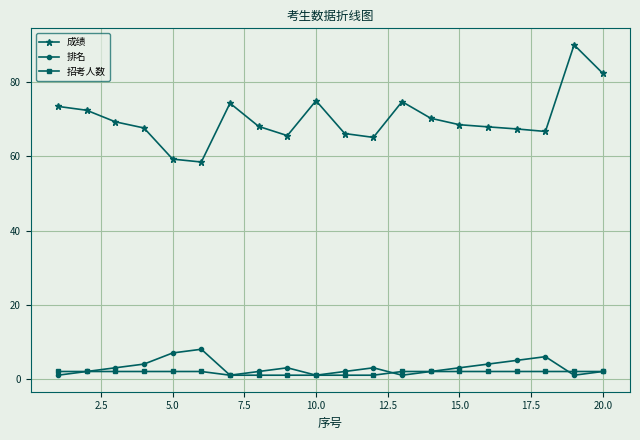

What is the maximum value for 成绩?

90.1